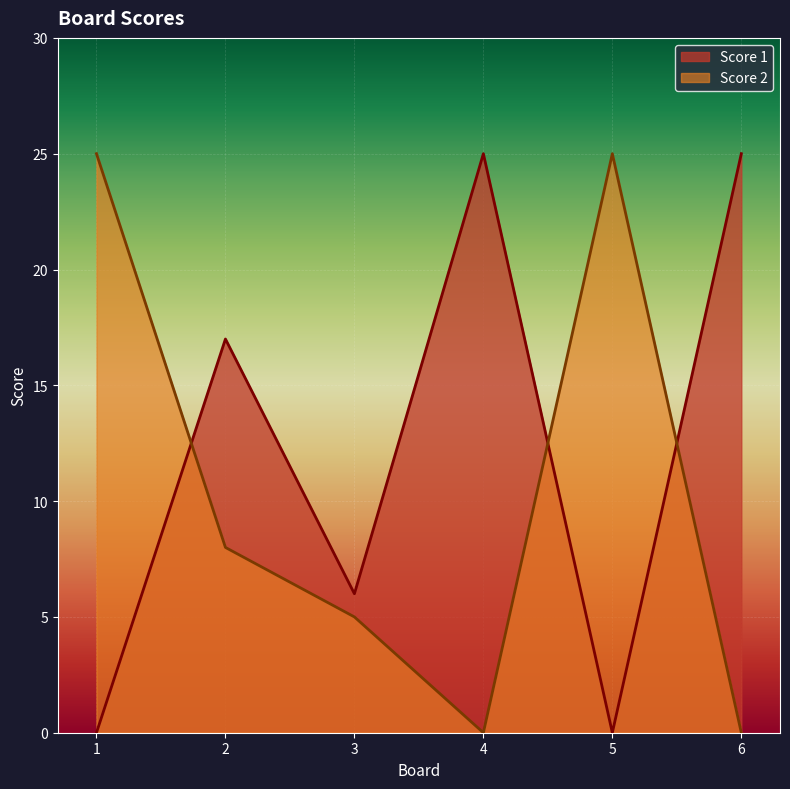

How many values in the Score 1 series exceed 17?

2